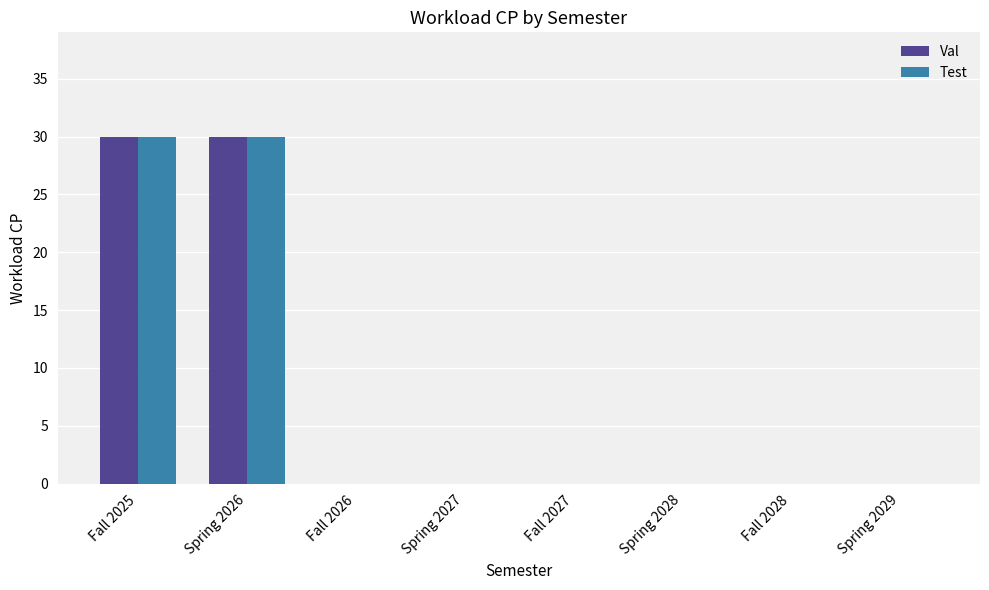

What is the total value across all series at Spring 2026?

60